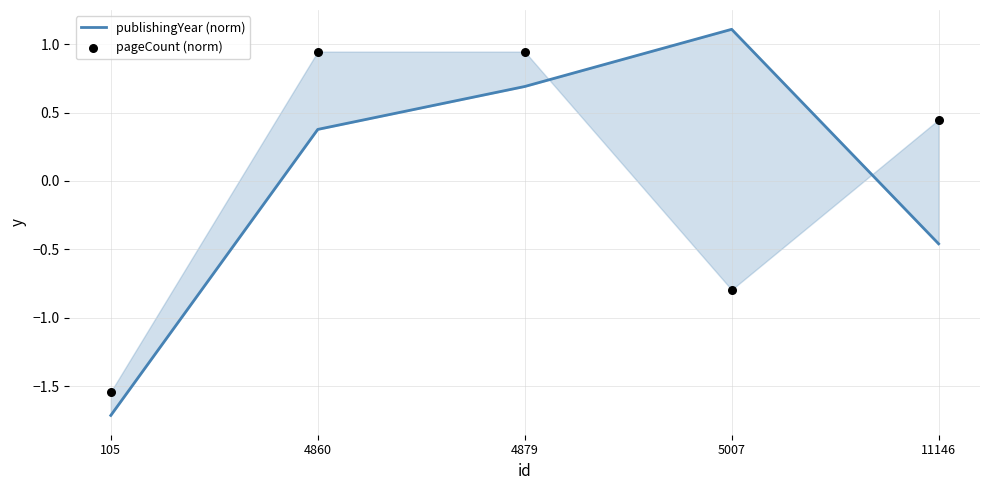

What are all the series names shown in the legend?

publishingYear (norm), pageCount (norm)